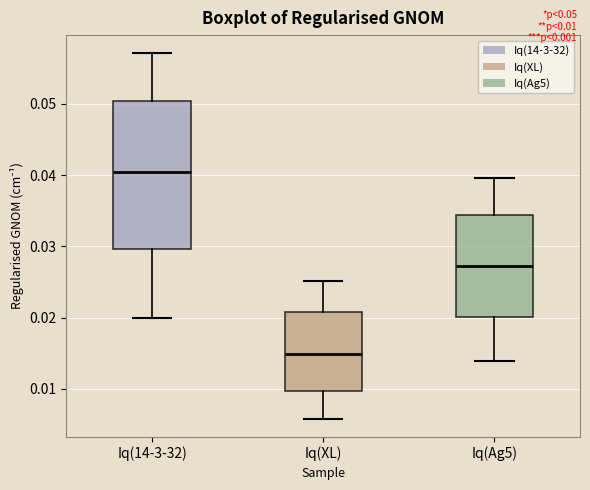

Reading left to right, read every box against the y-axis: the position of its median line, the range the box covers, and the ends of its whiskers. The values are not printed on the chart, so give them approximately, as read against the axis.

Iq(14-3-32): median 0.040, box 0.030 to 0.050, whiskers 0.020 to 0.057
Iq(XL): median 0.015, box 0.010 to 0.021, whiskers 0.006 to 0.025
Iq(Ag5): median 0.027, box 0.020 to 0.034, whiskers 0.014 to 0.040